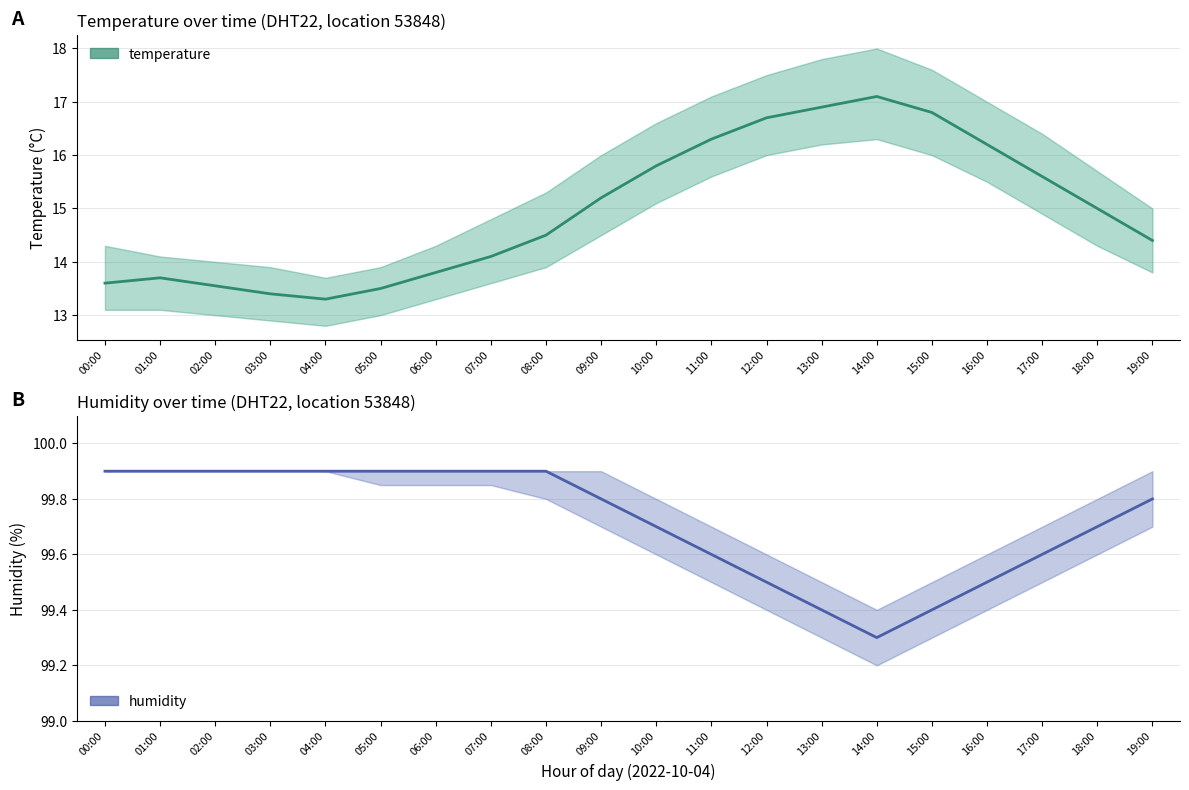

Reading left to right, list all the values displayed in this chart.

temperature: 13.6	13.7	13.6	13.4	13.3	13.5	13.8	14.1	14.5	15.2	15.8	16.3	16.7	16.9	17.1	16.8	16.2	15.6	15.0	14.4
humidity: 99.9	99.9	99.9	99.9	99.9	99.9	99.9	99.9	99.9	99.8	99.7	99.6	99.5	99.4	99.3	99.4	99.5	99.6	99.7	99.8